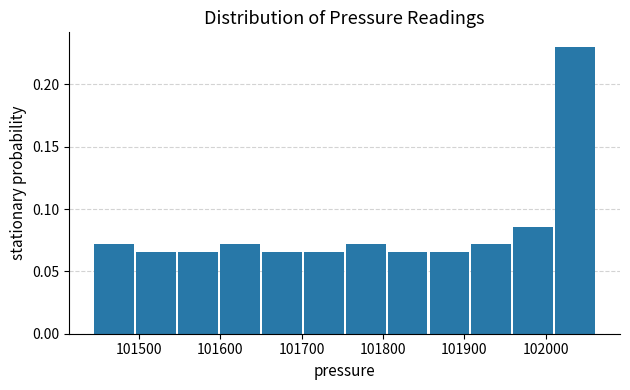

Reading left to right, transcribe this chart: for each bar, give the range it covers on the x-axis and its height. Neither the bar edges nor the heights are printed on the chart, so give them approximately, as read against the axes.

101450 to 101500: 0.070
101500 to 101550: 0.065
101550 to 101600: 0.065
101600 to 101650: 0.070
101650 to 101700: 0.065
101700 to 101750: 0.065
101750 to 101810: 0.070
101810 to 101860: 0.065
101860 to 101910: 0.065
101910 to 101960: 0.070
101960 to 102010: 0.085
102010 to 102060: 0.230